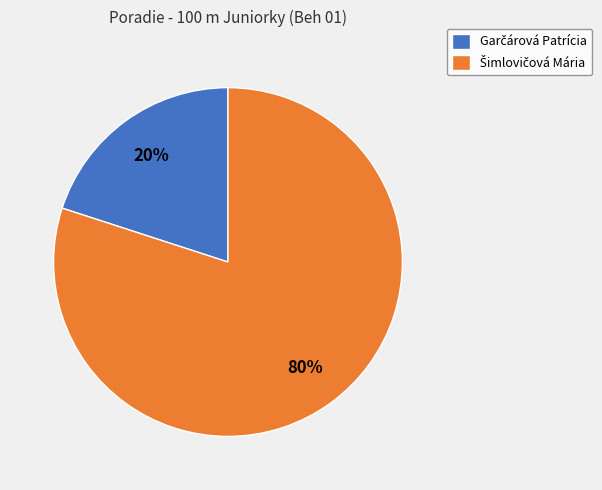

To the nearest percent, what is the difference between the largest and smallest slice percentages?

60%